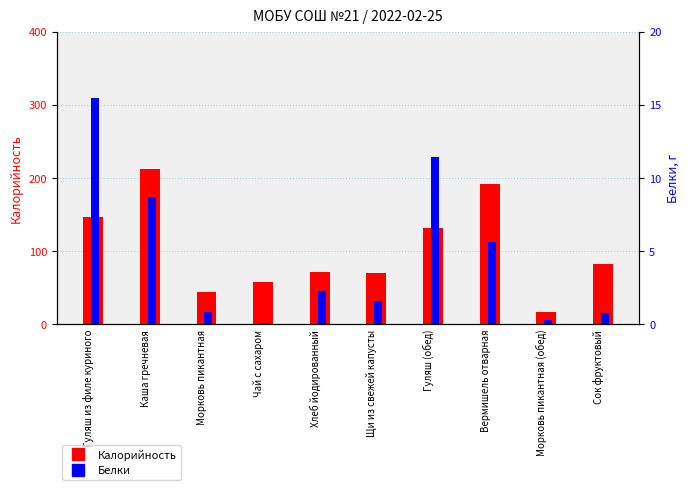

At which category is the sum across all series the highest?

Каша гречневая